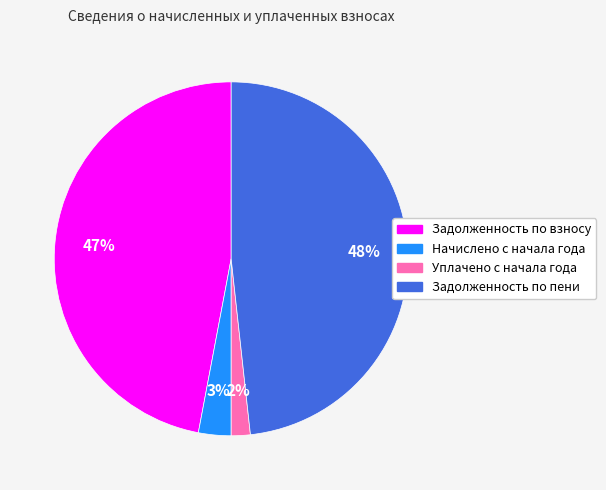

What is the smallest slice in the pie chart?

Уплачено с начала года